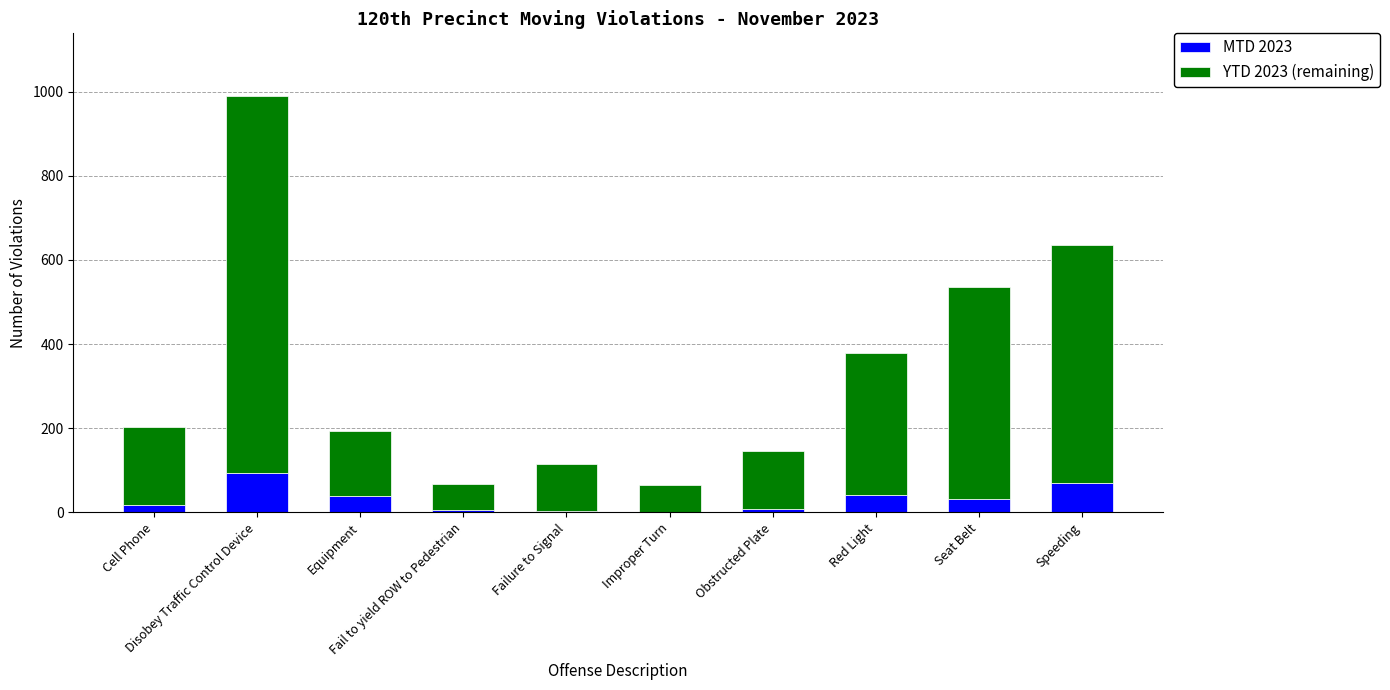

What is the highest value of the MTD 2023 series?

94